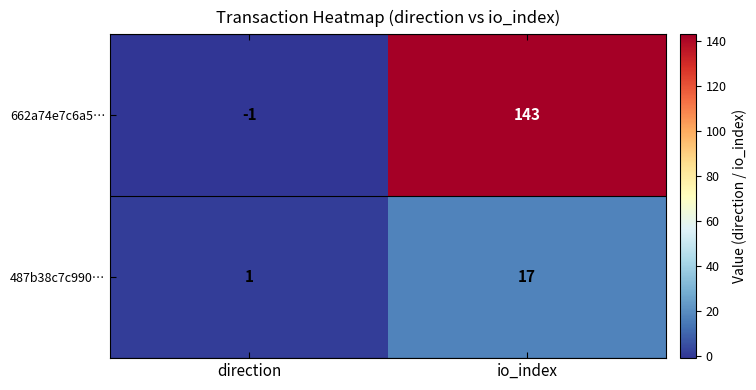

What is the difference between the maximum and minimum values in the 487b38c7c990… series?

16